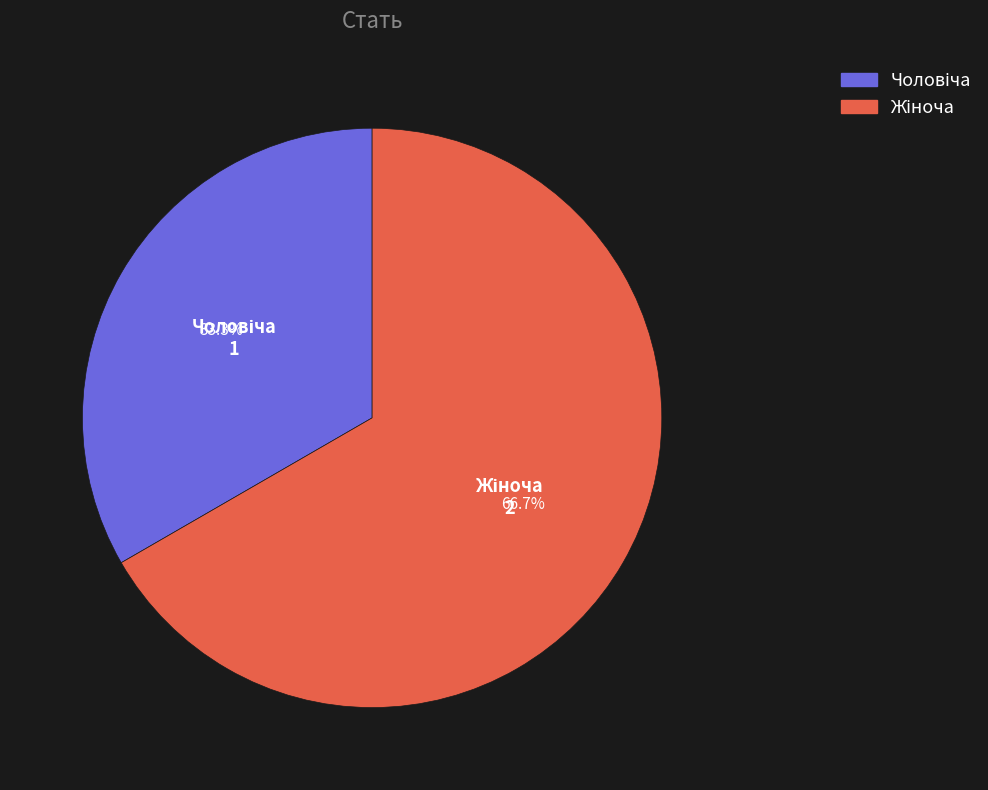

To the nearest percent, what is the difference between the largest and smallest slice percentages?

33%